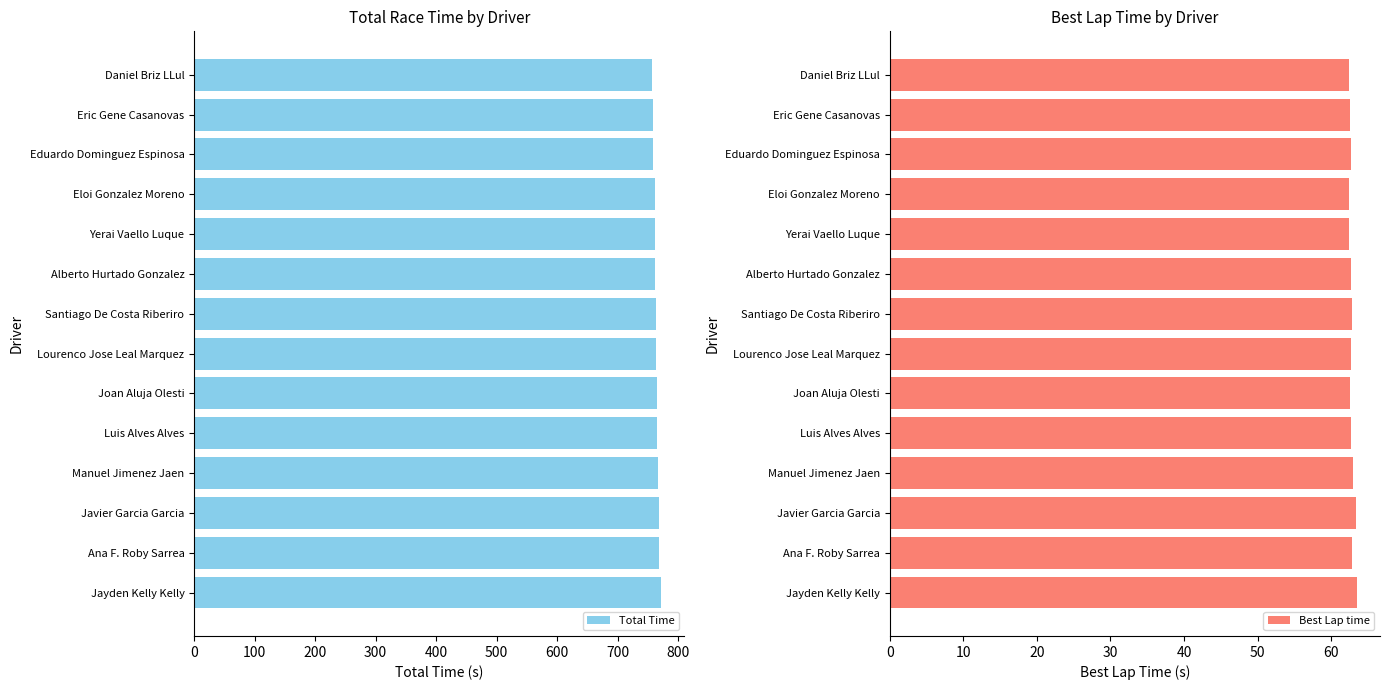

What is the sum of all Total Time values?

10693.1